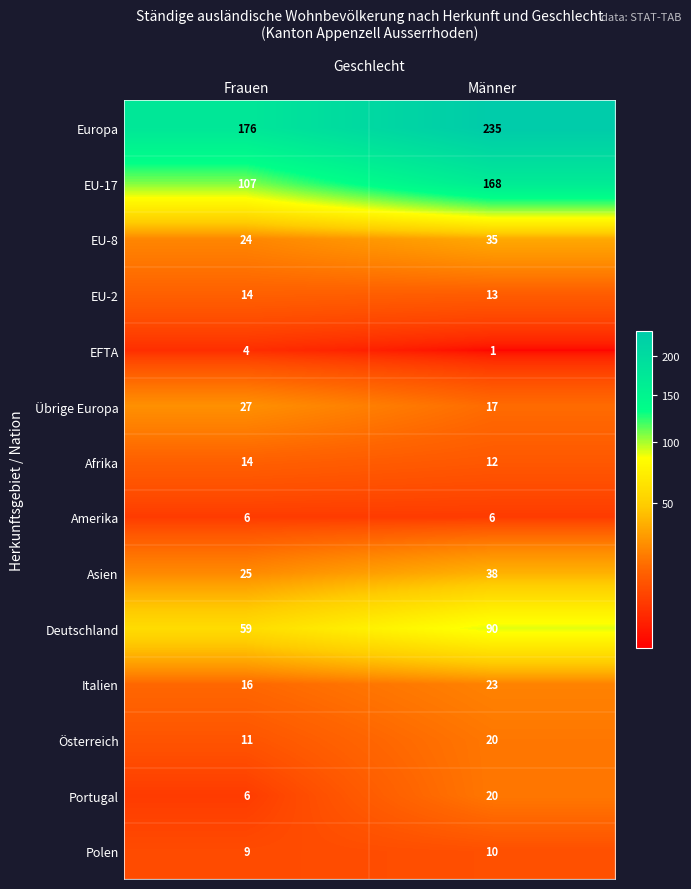

The Österreich series shows 3 at Frauen. True or false?

False